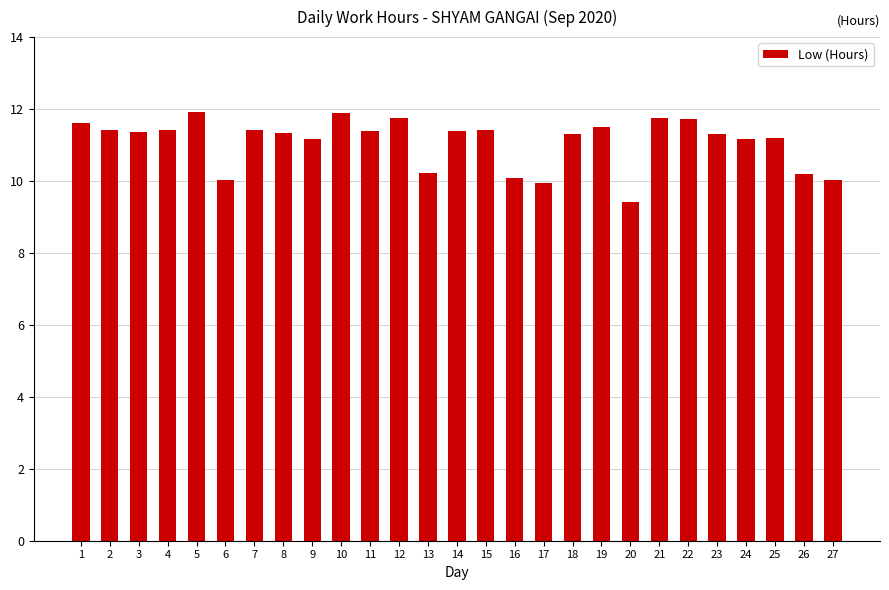

The chart shows a value of 6.9 at 9. True or false?

False